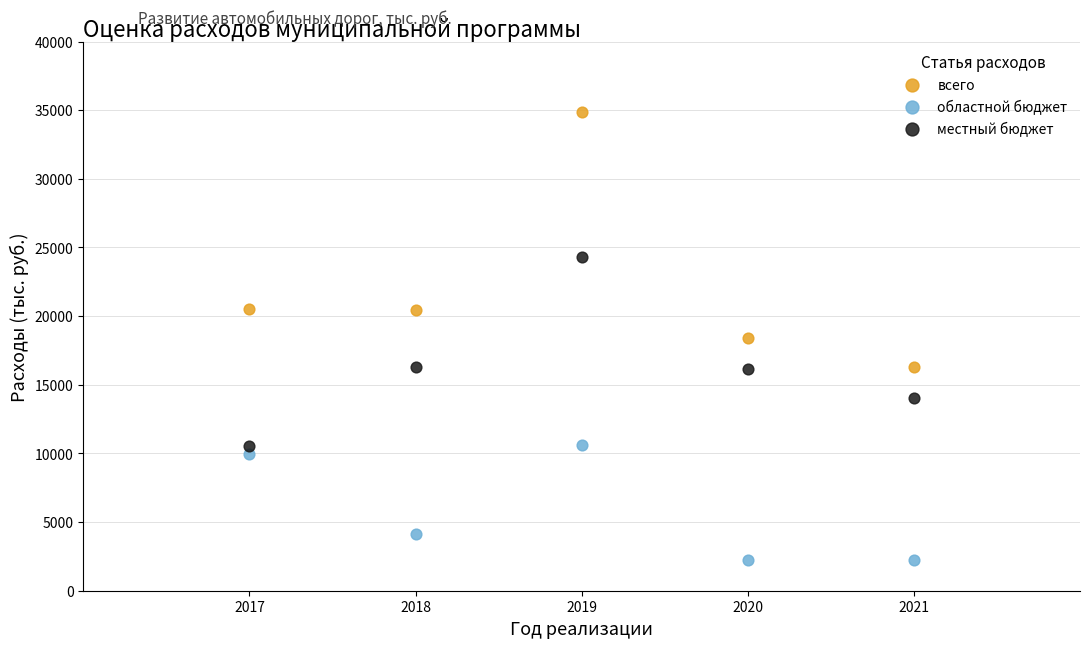

Across all data points, what is the range of X values (max minus min)?

4.0